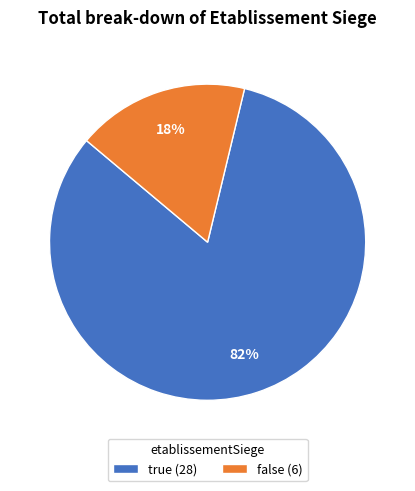

How many slices are in this pie chart?

2